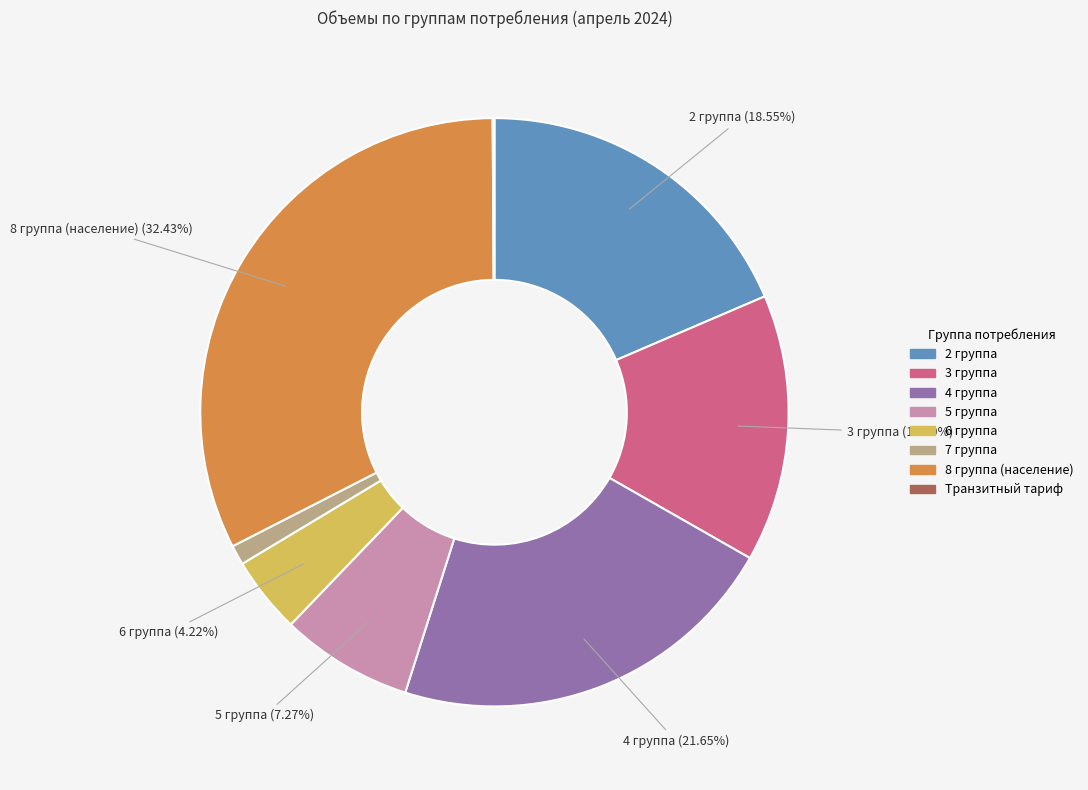

Does any single category account for the majority?

No